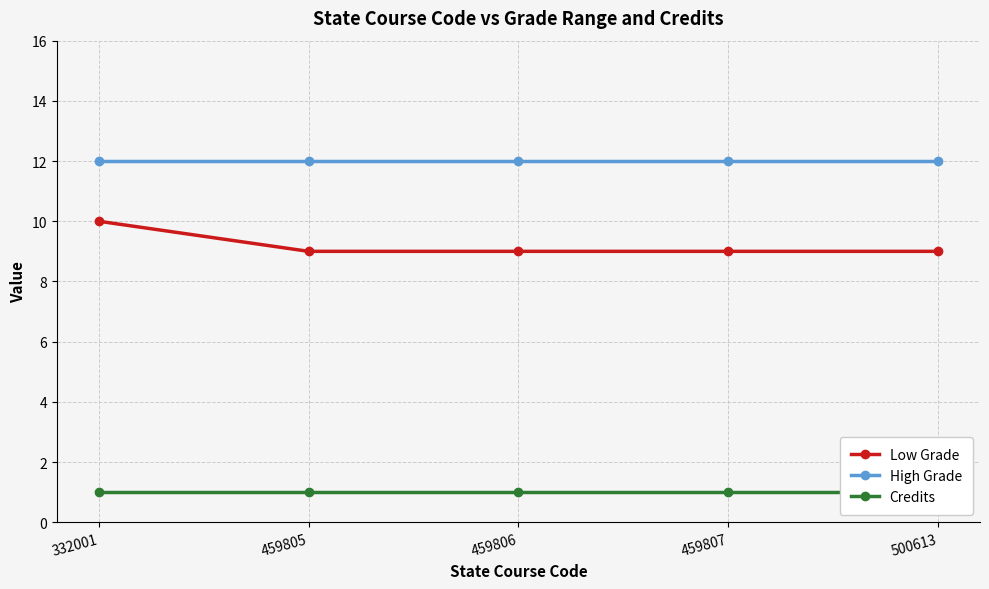

At which category is the sum across all series the highest?

332001